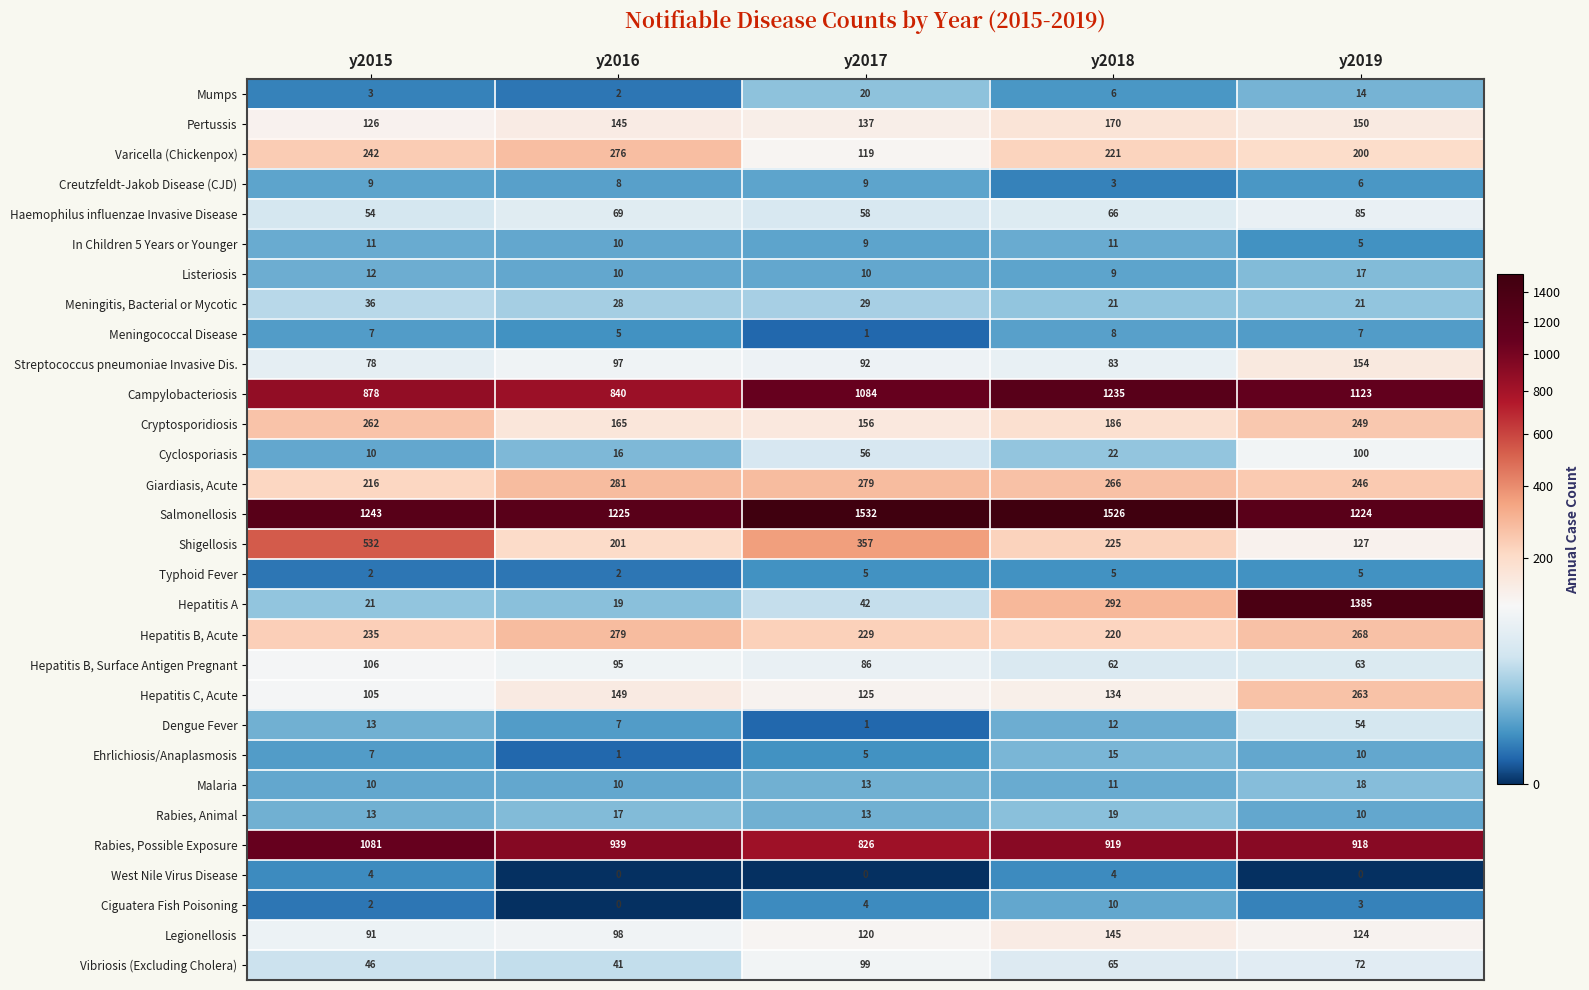

Where is Ehrlichiosis/Anaplasmosis nearest to the value 8?

y2015